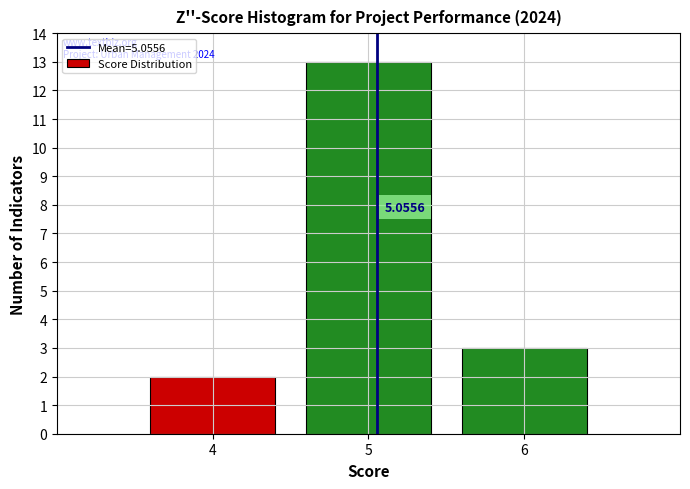

What is the average value?

6